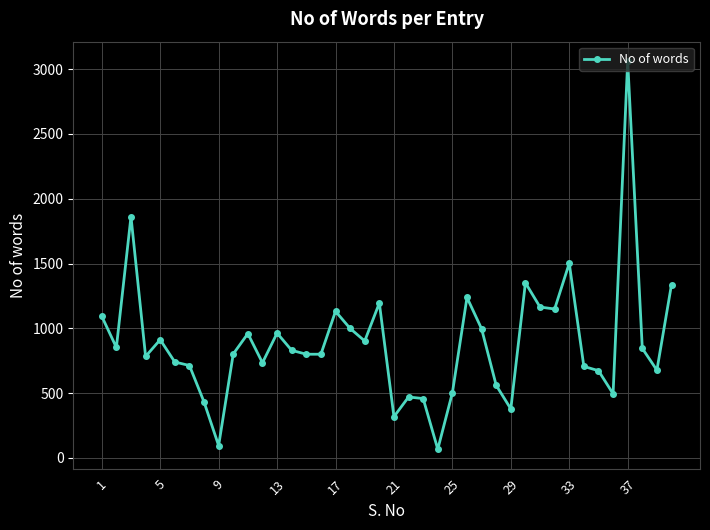

What is the difference between the second highest and second lowest values?

1767